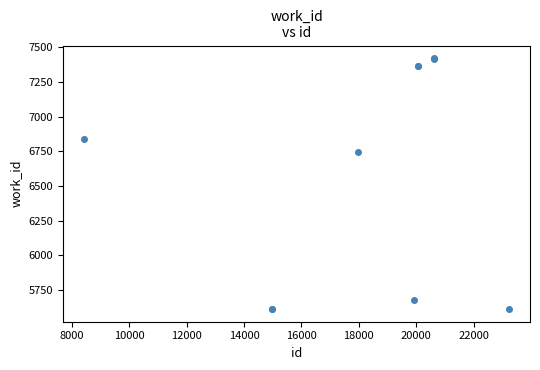

What Y value in the scatter plot is closest to 6517?

6749